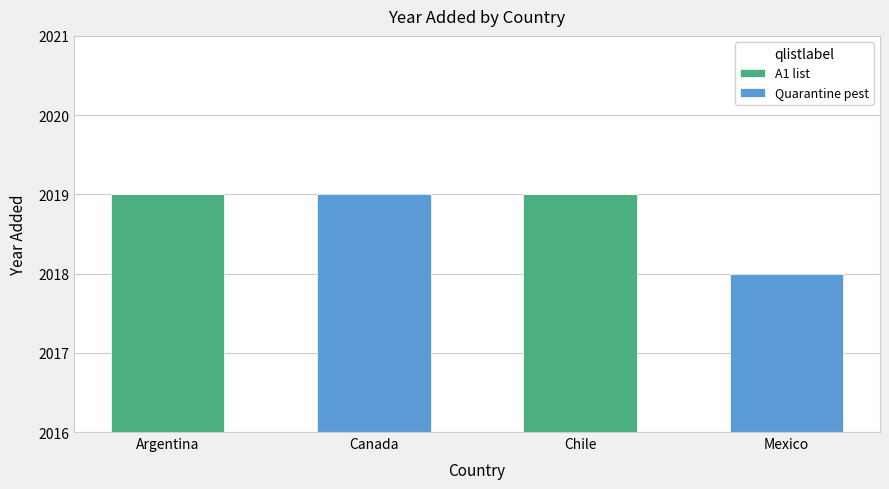

Rank the series by their average value, from lowest to highest.

Quarantine pest, A1 list